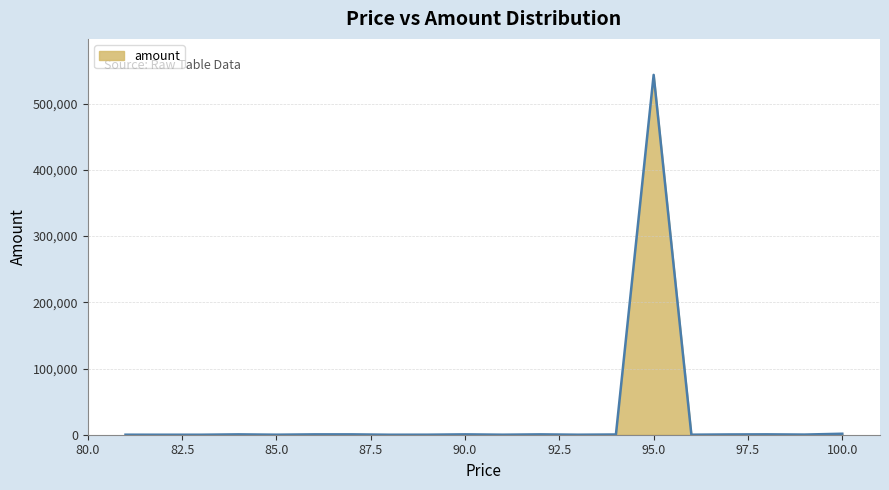

What is the difference between the maximum and minimum values?

543532